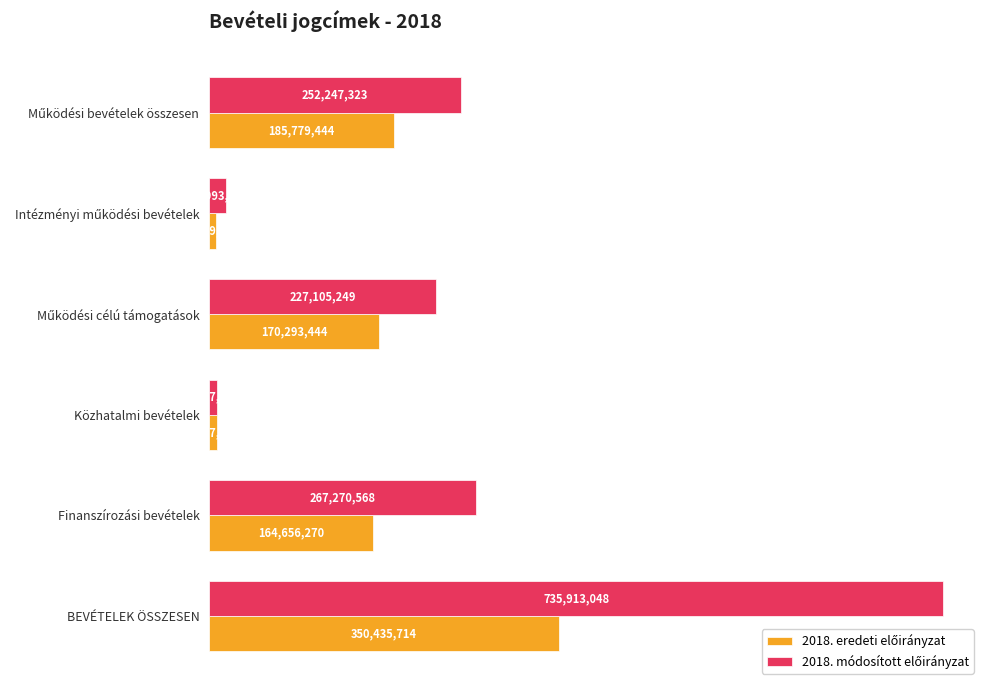

What is the maximum value shown in the chart?

735913048